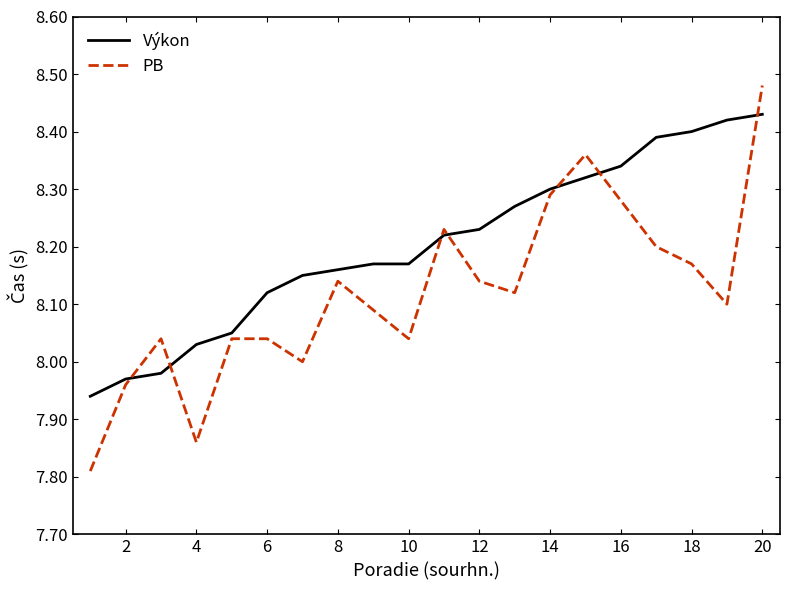

List the series in order of their overall mean, lowest first.

PB, Výkon